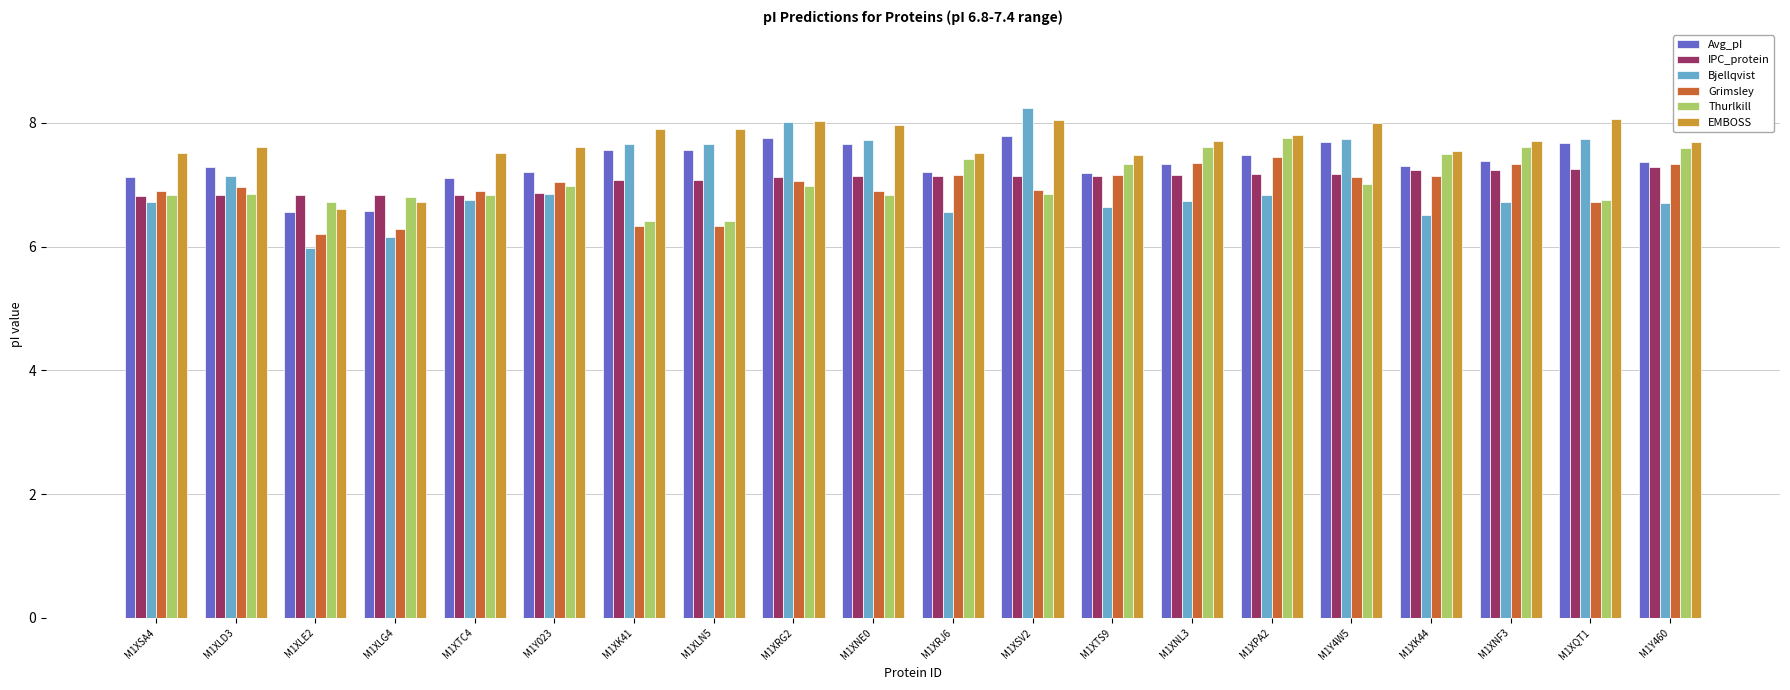

What is the difference between the second highest and minimum values in the EMBOSS series?

1.4